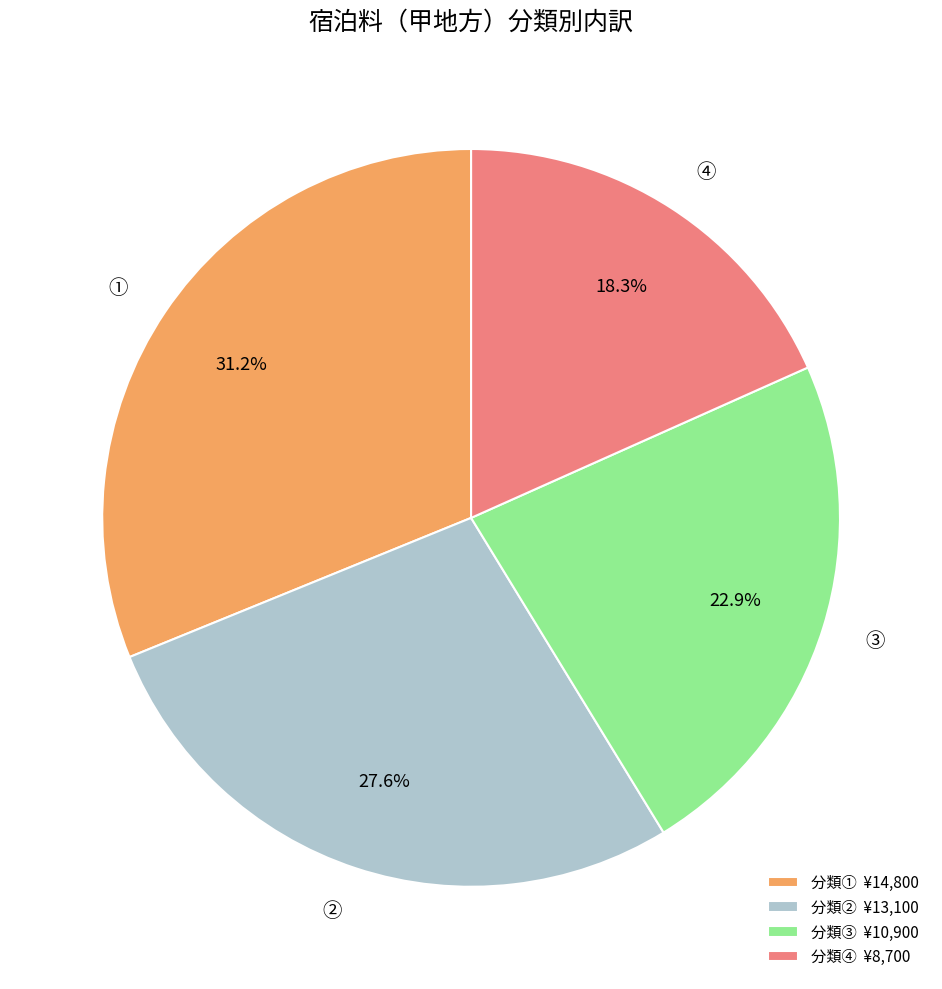

Is ④ the majority of the pie?

No